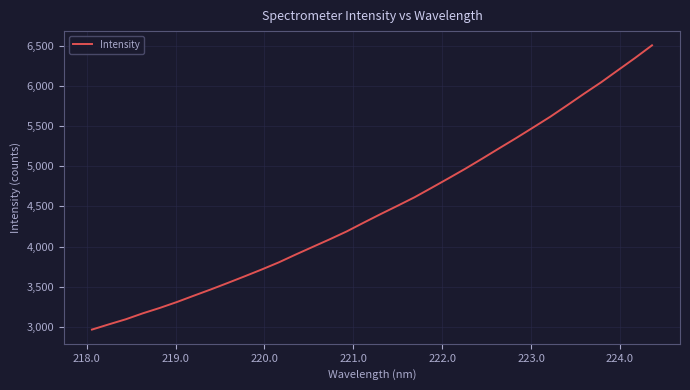

Reading right to left, transcribe all the data shown in this chart.

6505.5	6348.1	6197.1	6045.7	5904.6	5759.7	5616.9	5484.2	5352.8	5225.6	5096.9	4970.7	4850.2	4731.8	4614.5	4508.8	4405.1	4298.2	4189.2	4091.2	3996.8	3901.9	3804.1	3715.9	3631.2	3548.4	3467.3	3389.5	3310.4	3237.4	3170.2	3096.2	3032.7	2967.3